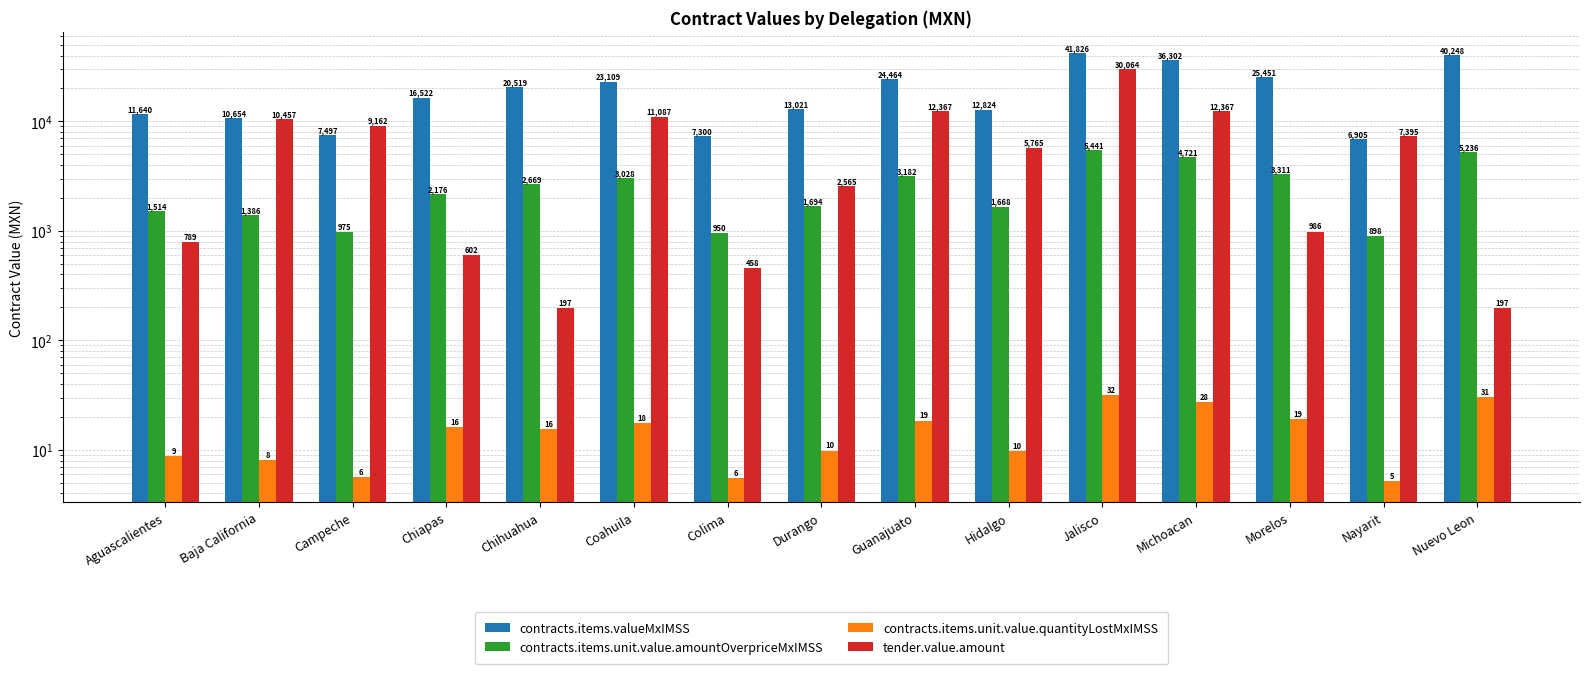

Which has a higher value, Baja California or Michoacan?

Michoacan